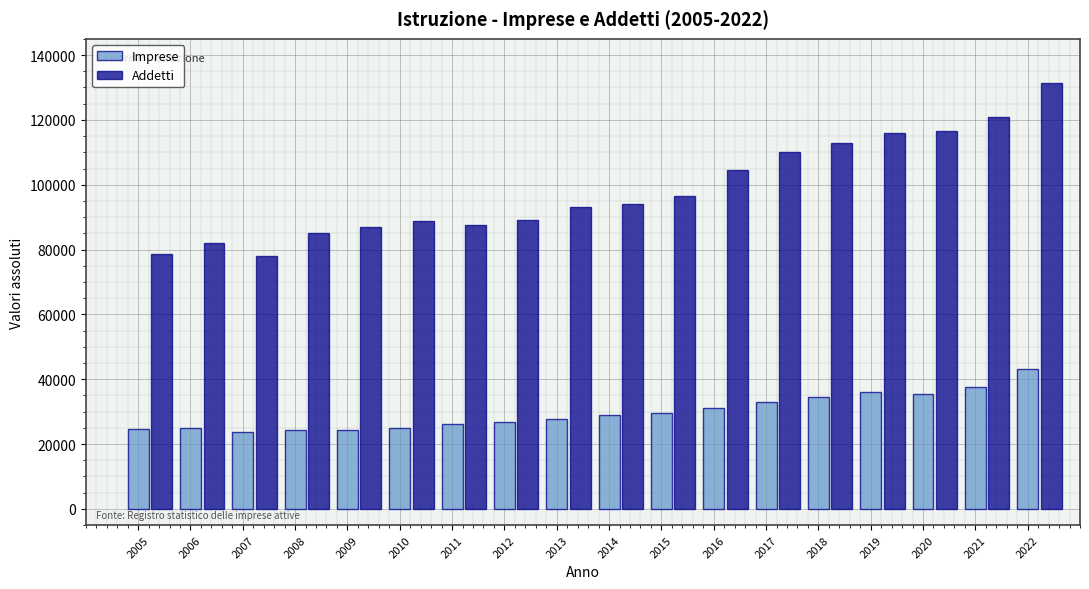

What is the maximum value for Addetti?

131523.6